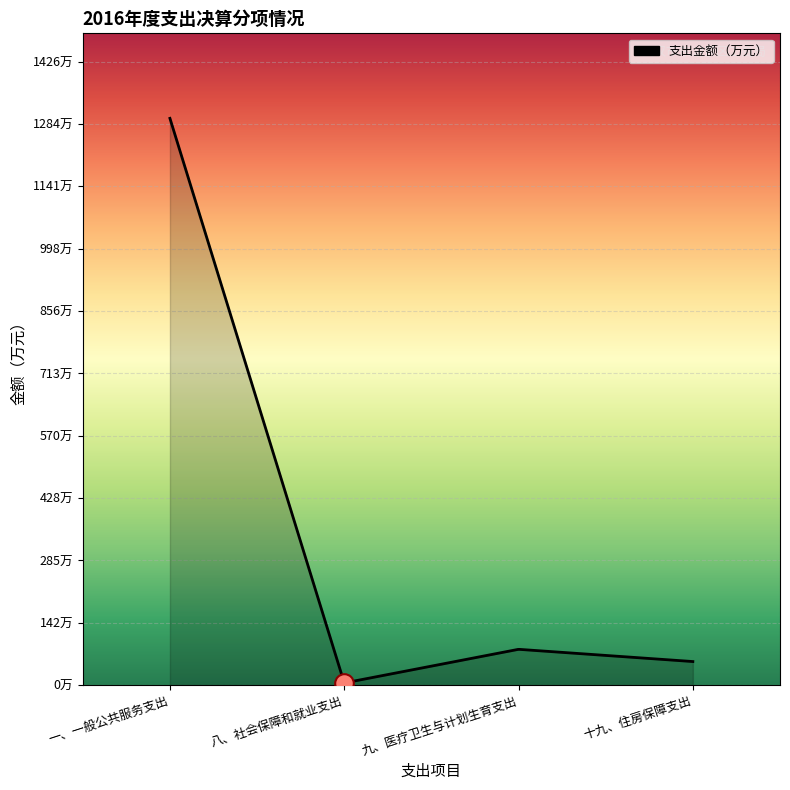

Which has a higher value, 九、医疗卫生与计划生育支出 or 八、社会保障和就业支出?

九、医疗卫生与计划生育支出